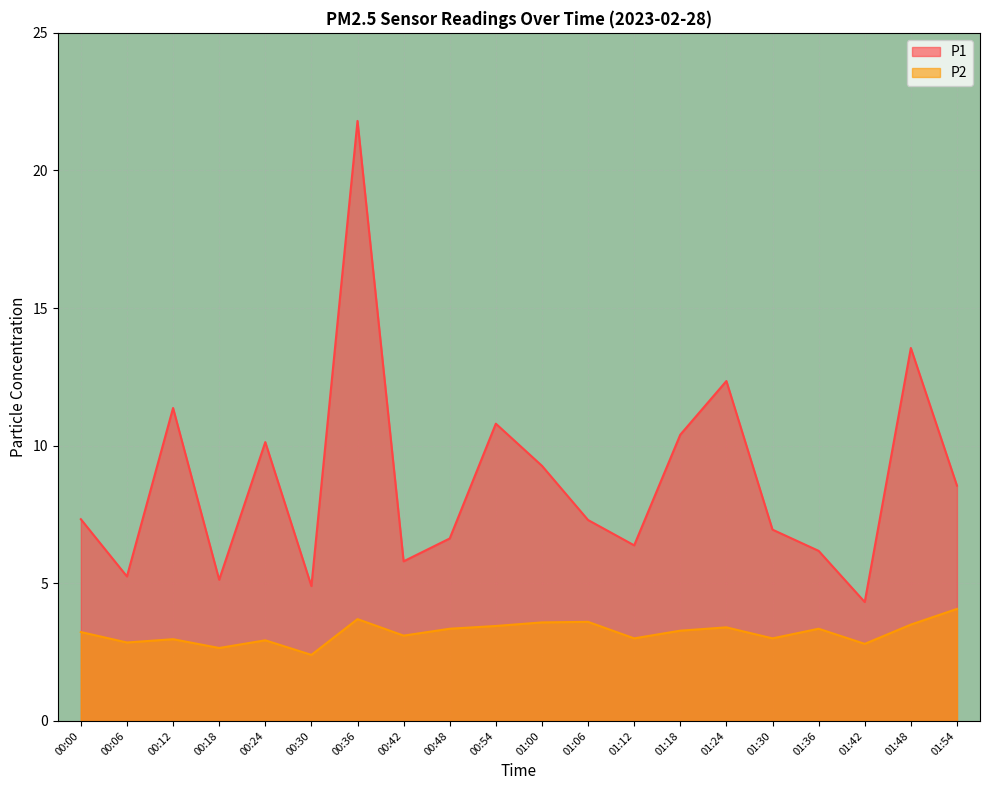

At which label does P1 reach its peak?

00:36